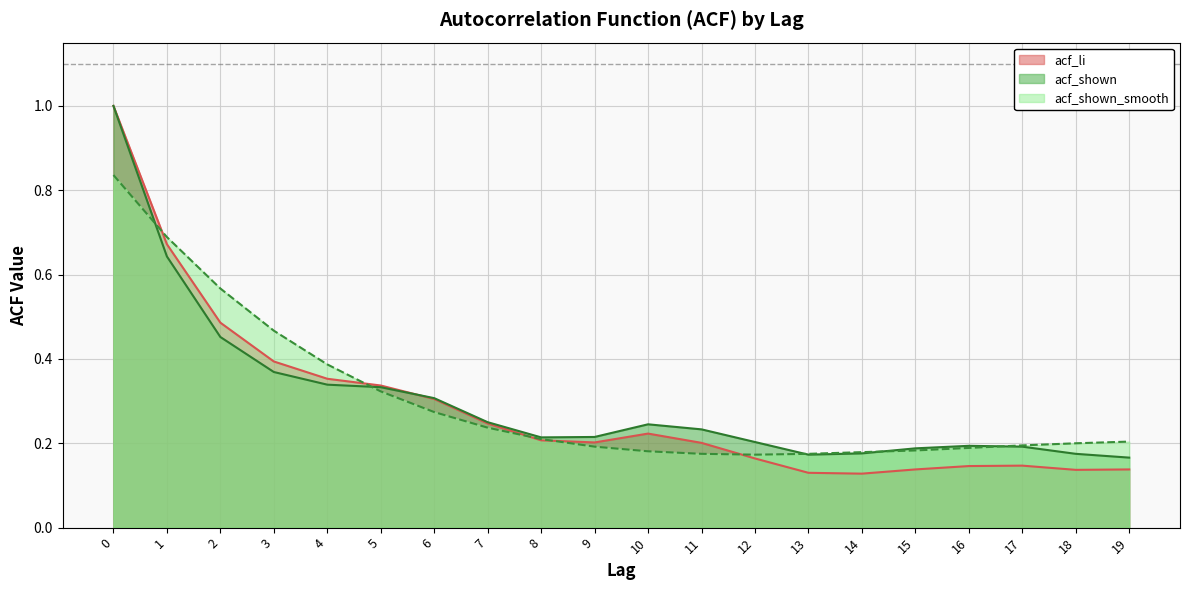

What is the value of the acf_shown_smooth point at the 16th from the left?

0.2